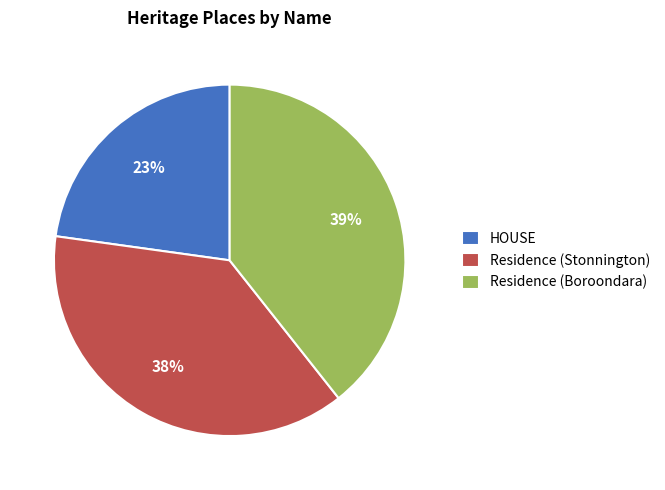

Rank the categories by value from highest to lowest.

Residence (Boroondara), Residence (Stonnington), HOUSE